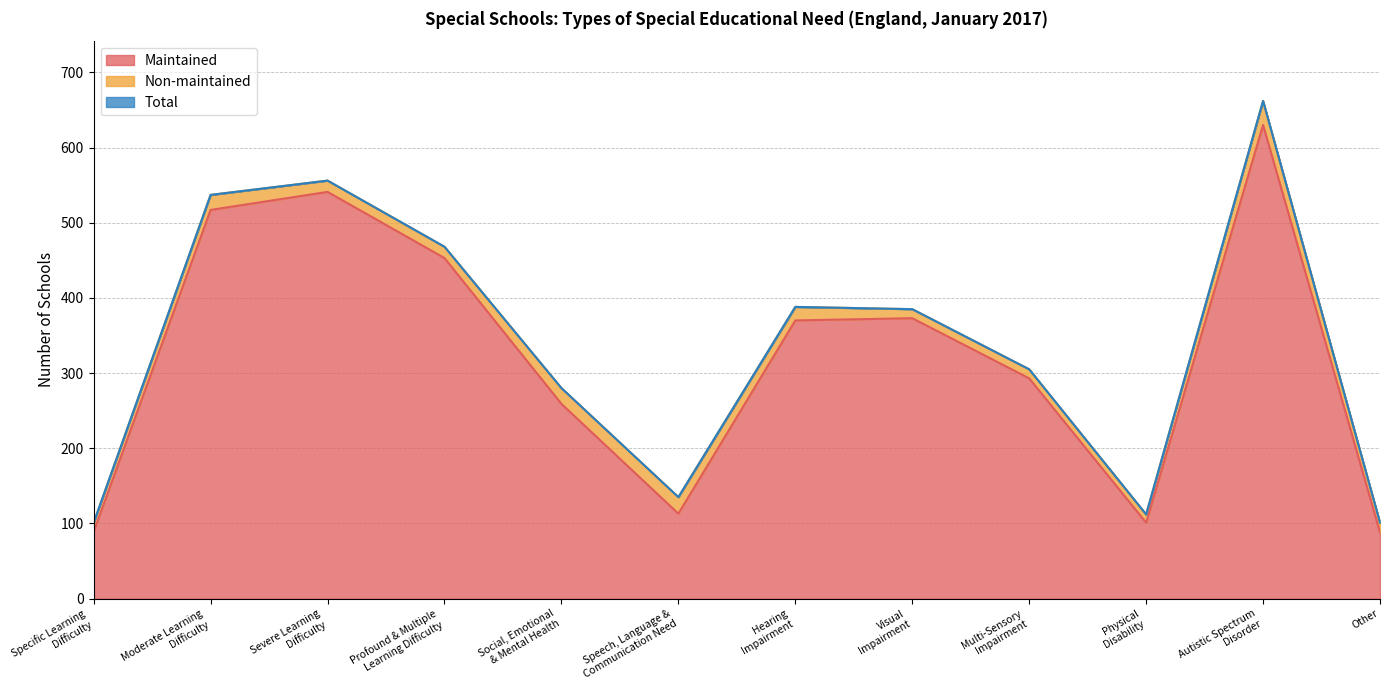

What is the smallest value displayed?

88